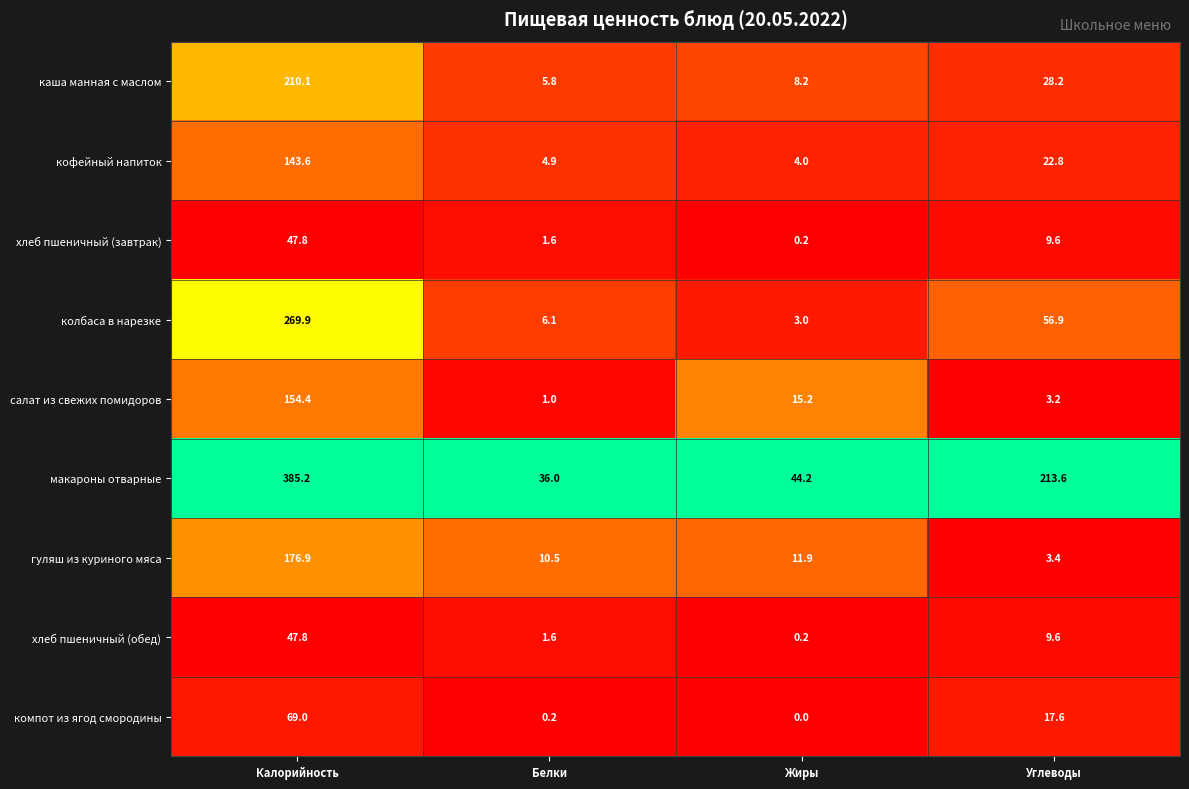

What is the difference between the highest and lowest values at Жиры?

44.2